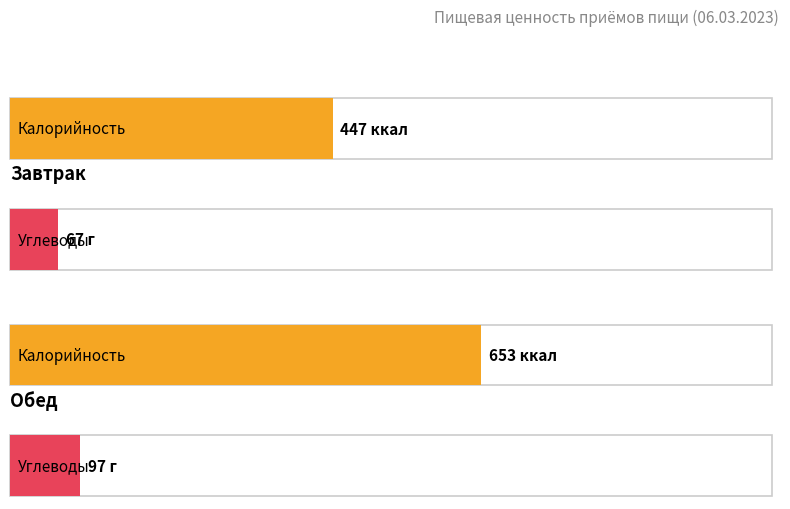

What is the maximum value shown in the chart?

653